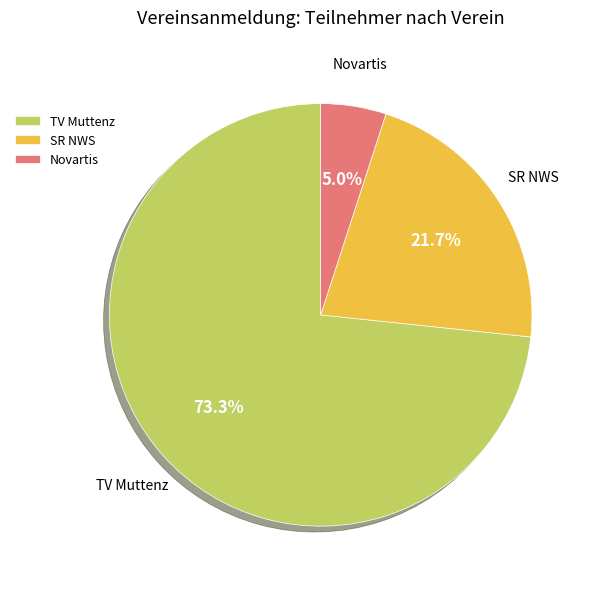

Is it true that TV Muttenz is 66% of the pie?

False